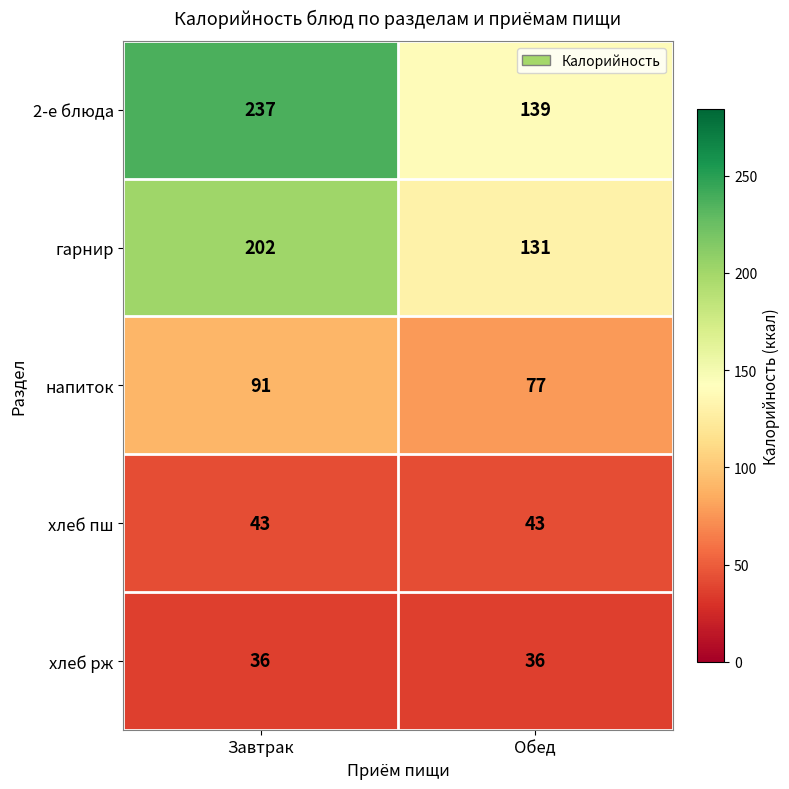

Reading left to right, list all the values displayed in this chart.

2-е блюда: 237	139
гарнир: 202	131
напиток: 91	77
хлеб пш: 43	43
хлеб рж: 36	36